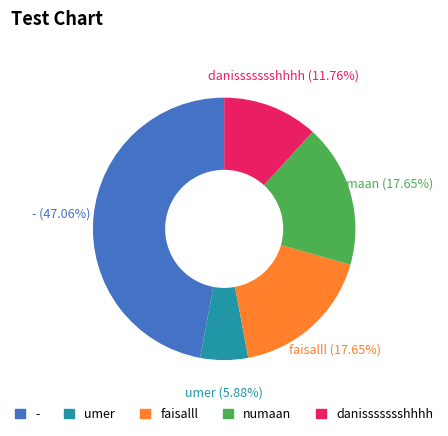

Does faisalll account for over 50% of the chart?

No